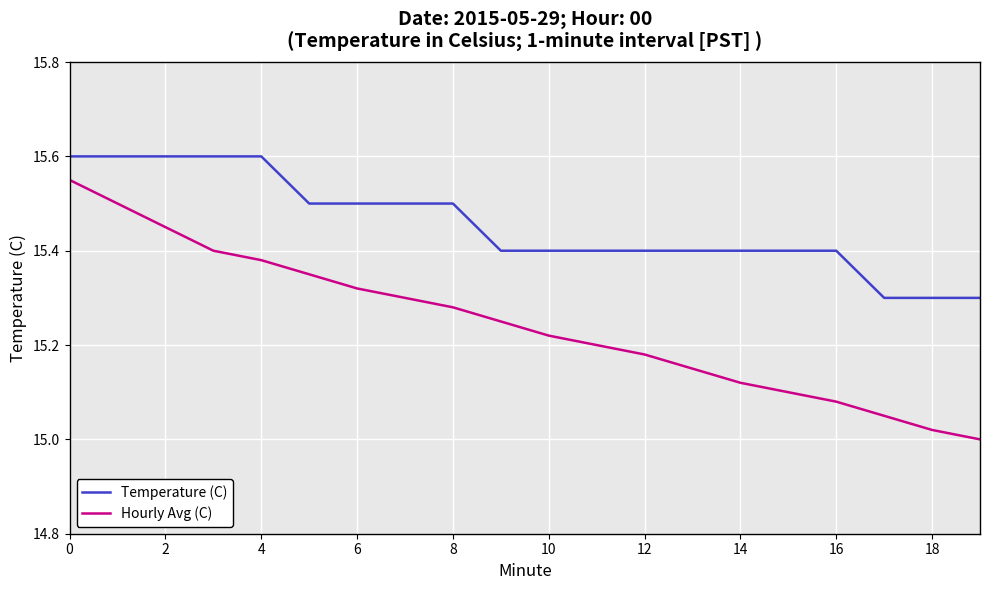

Which series has the largest total across all categories?

Temperature (C)